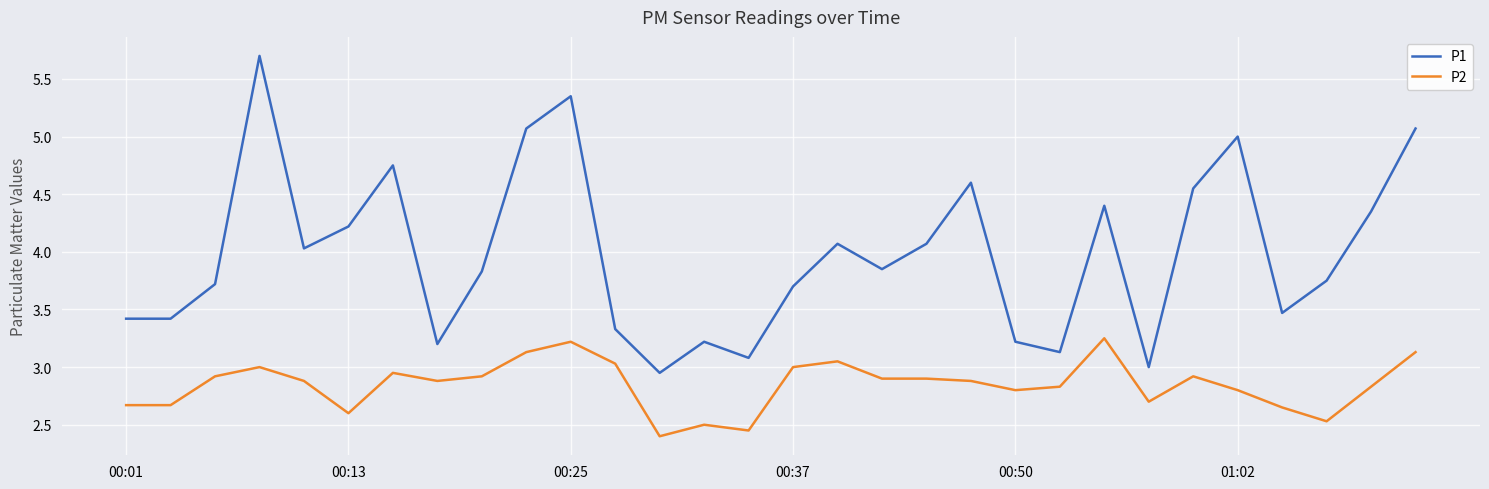

What is the maximum value shown in the chart?

5.7